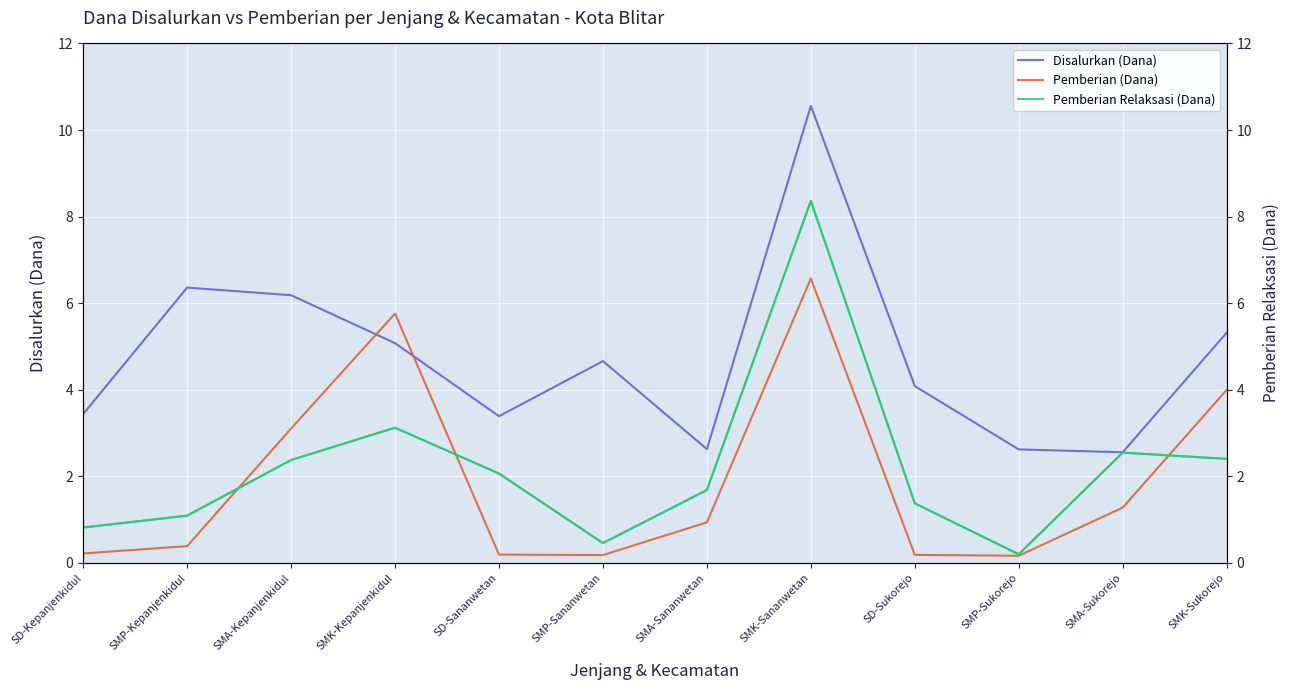

True or false: Pemberian (Dana) has more than 2 interior local peaks.

False